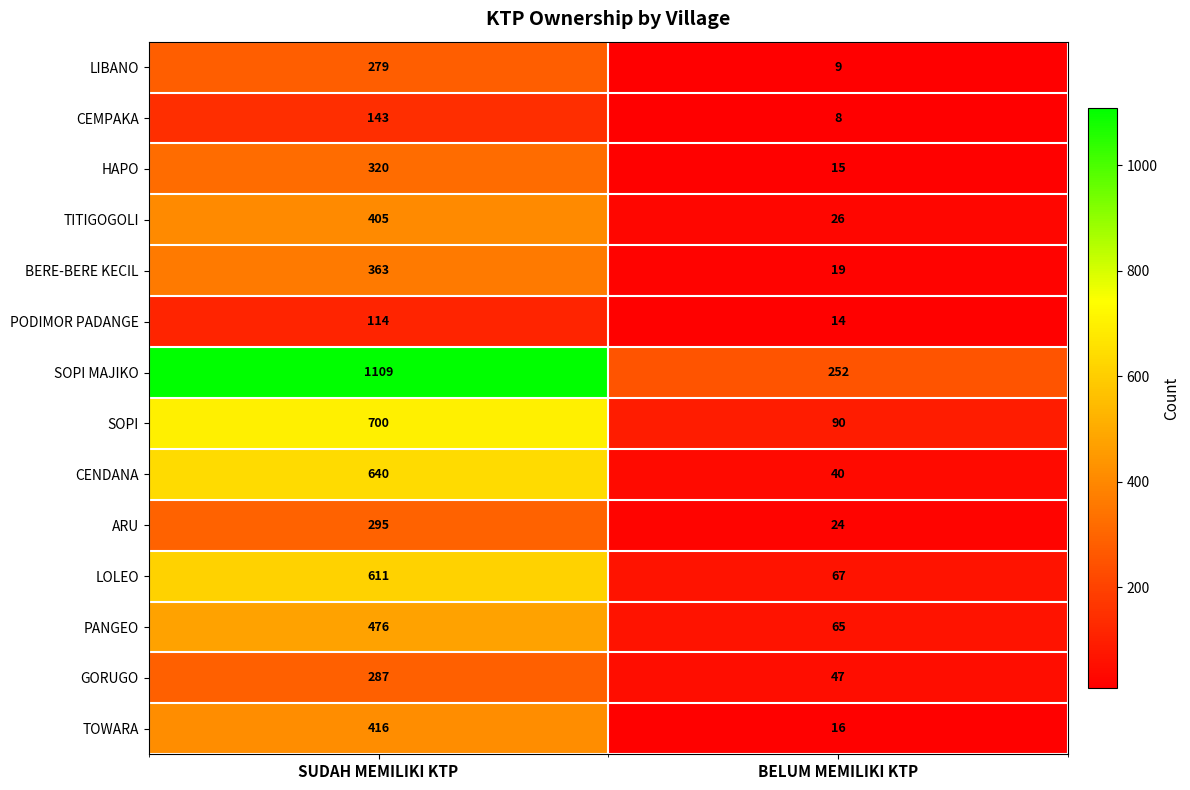

What is the average value of the ARU series?

160